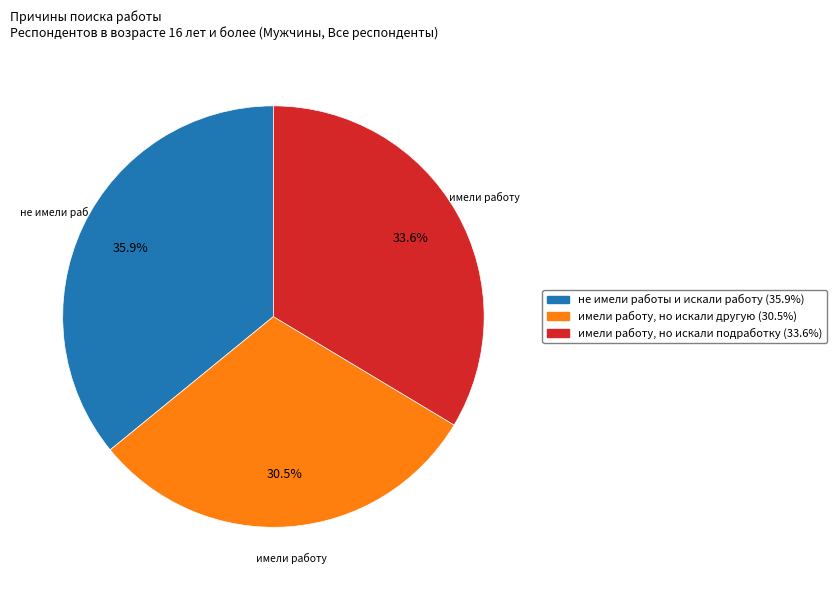

Is there a majority slice in this chart?

No